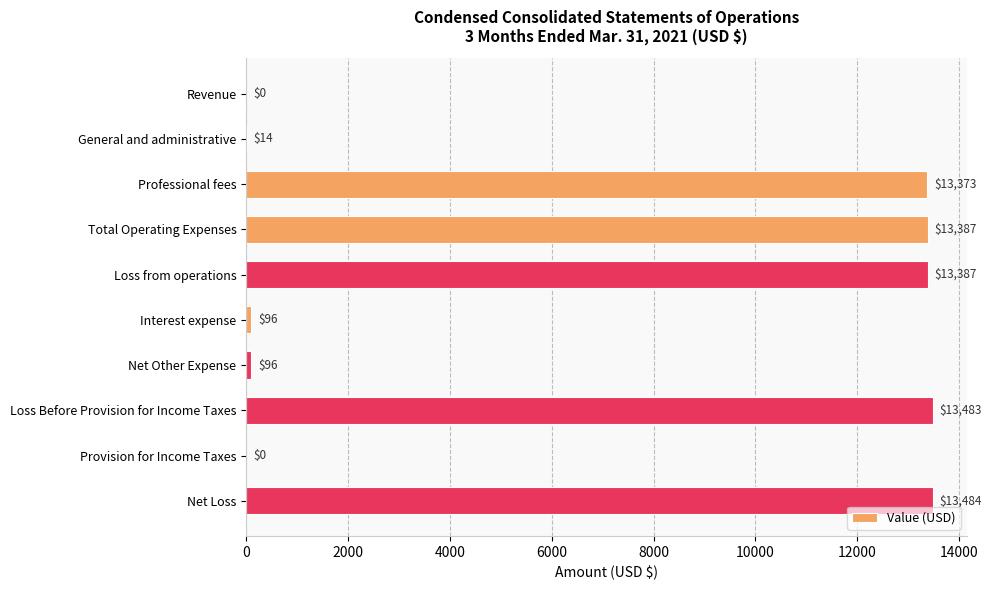

What is the sum of all values?

67320